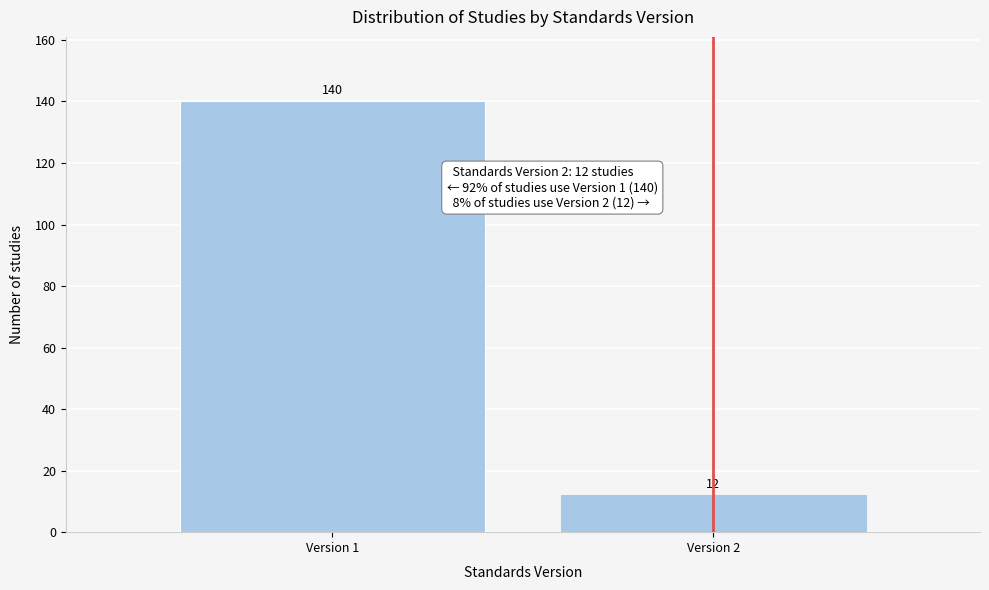

Reading left to right, list all the values displayed in this chart.

140	12